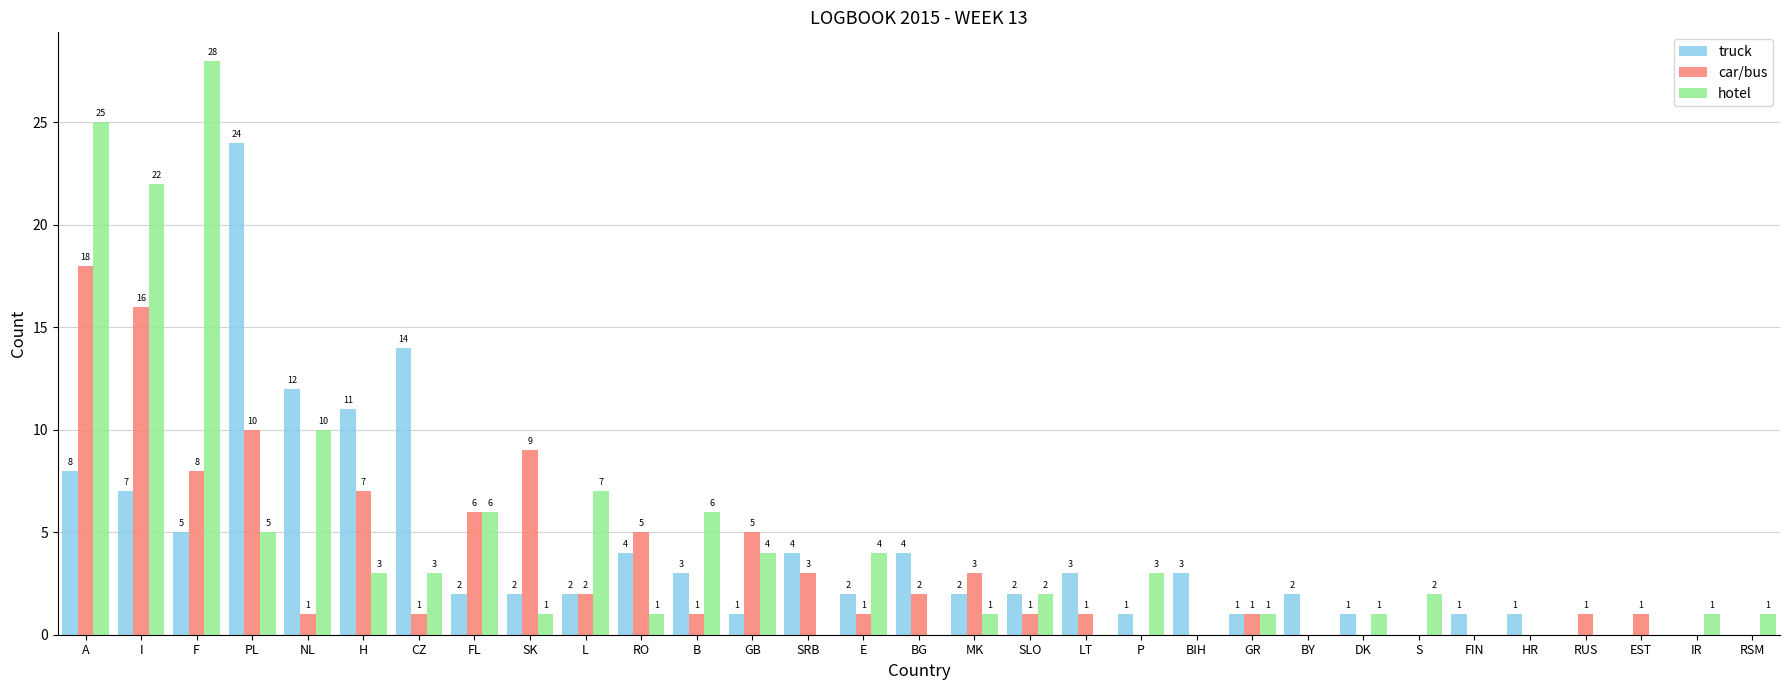

Which series changed the most between RO and E?

car/bus